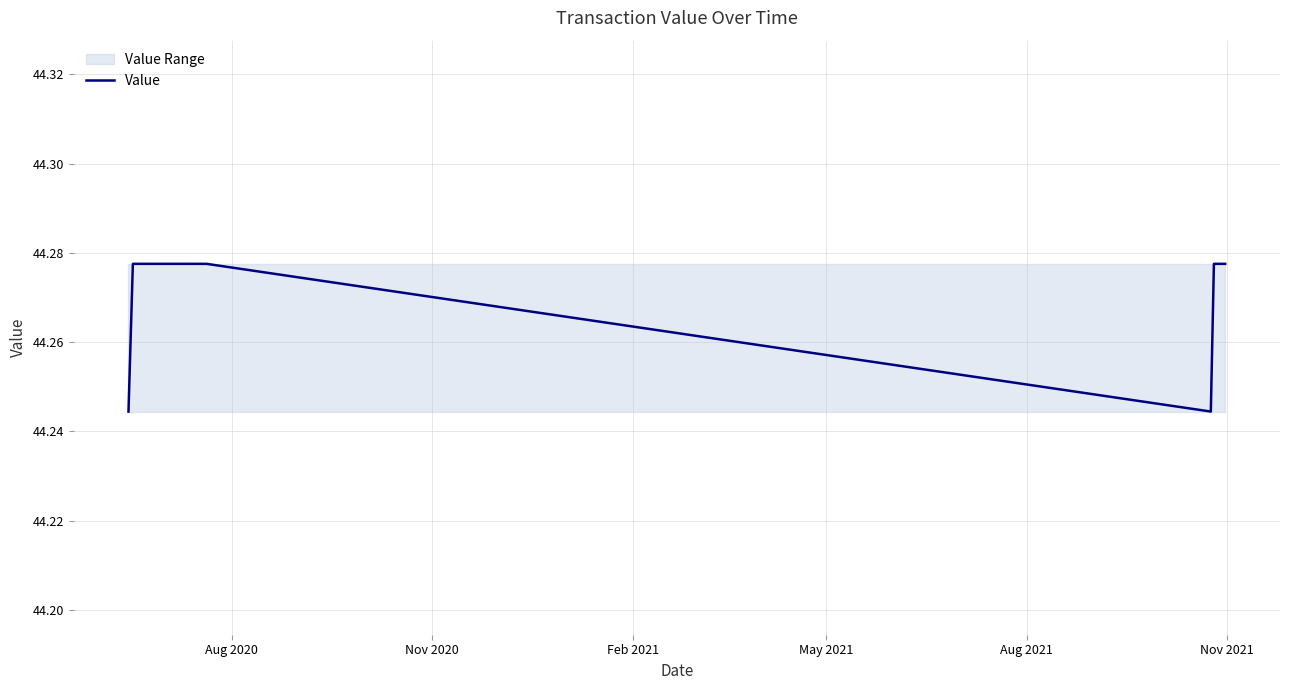

Does the chart display data point markers on the line(s)?

No